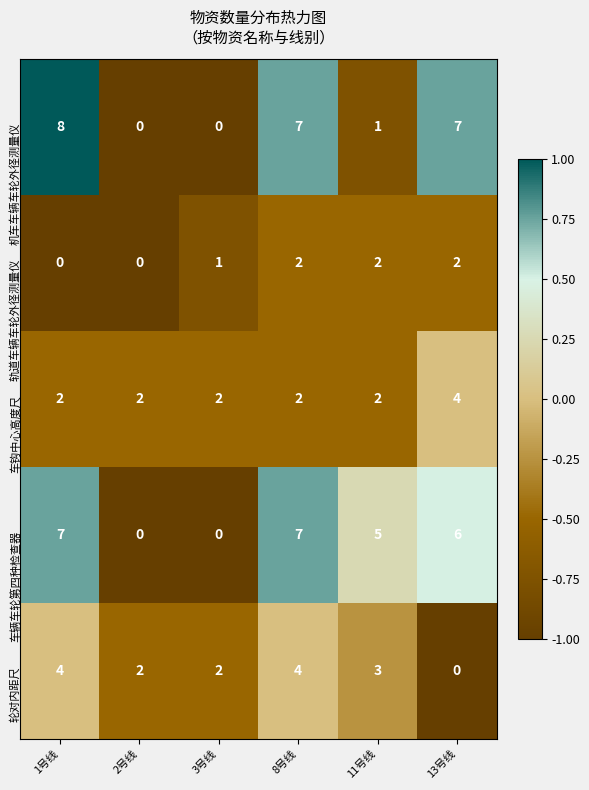

Count the 车辆车轮第四种检查器 values in the range 0 to 7.

6